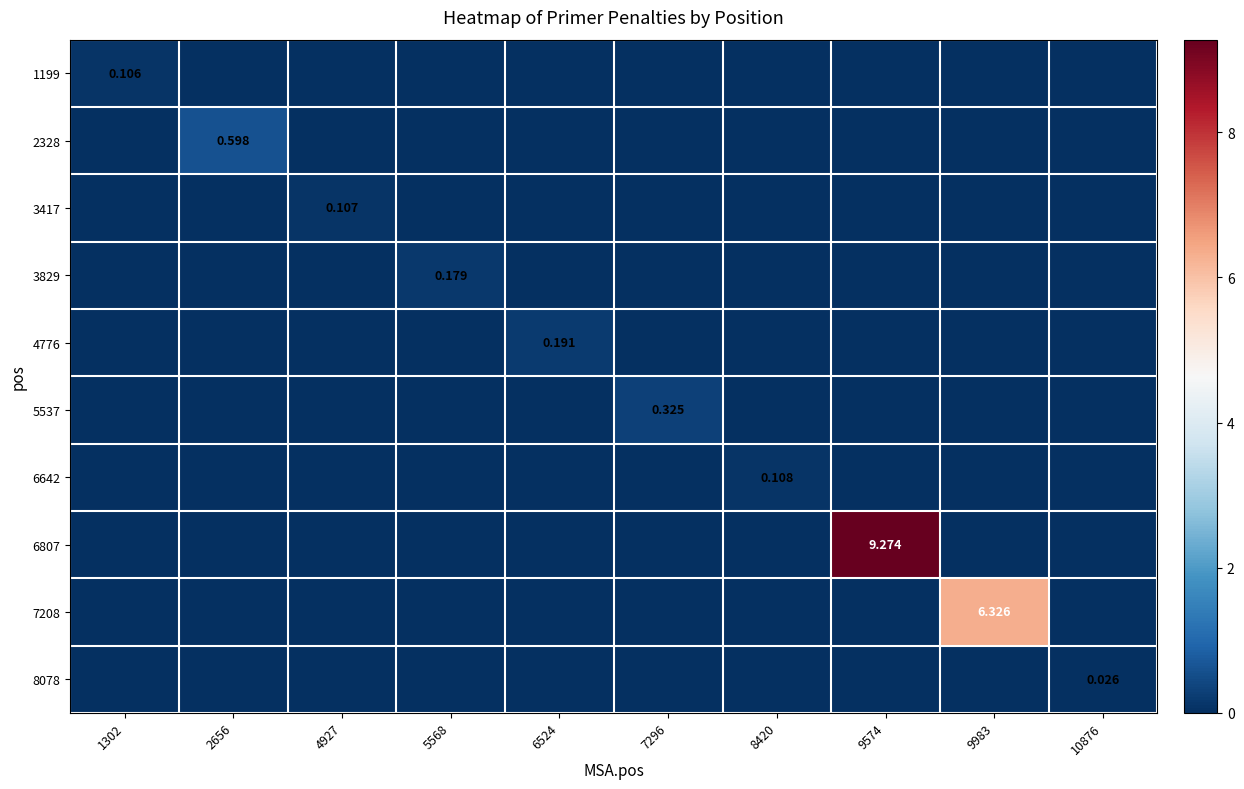

List the labels in order of 2328 value, largest first.

2656, 1302, 4927, 5568, 6524, 7296, 8420, 9574, 9983, 10876